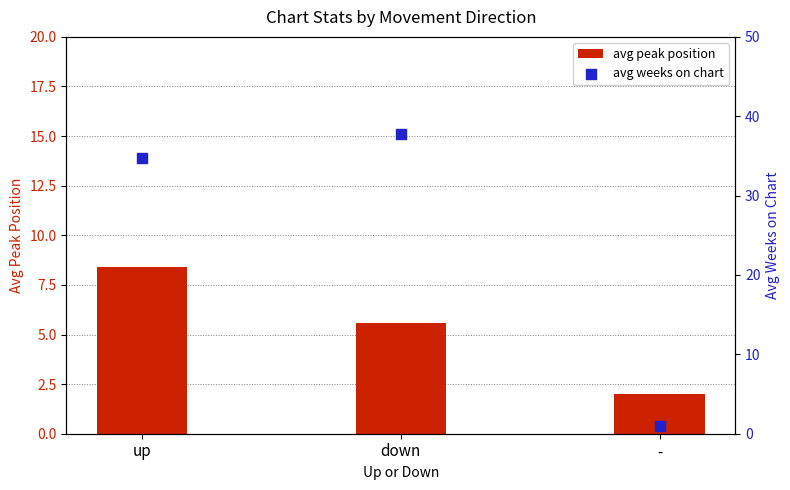

Is the value of avg peak position at up greater than the value of avg weeks on chart at -?

Yes